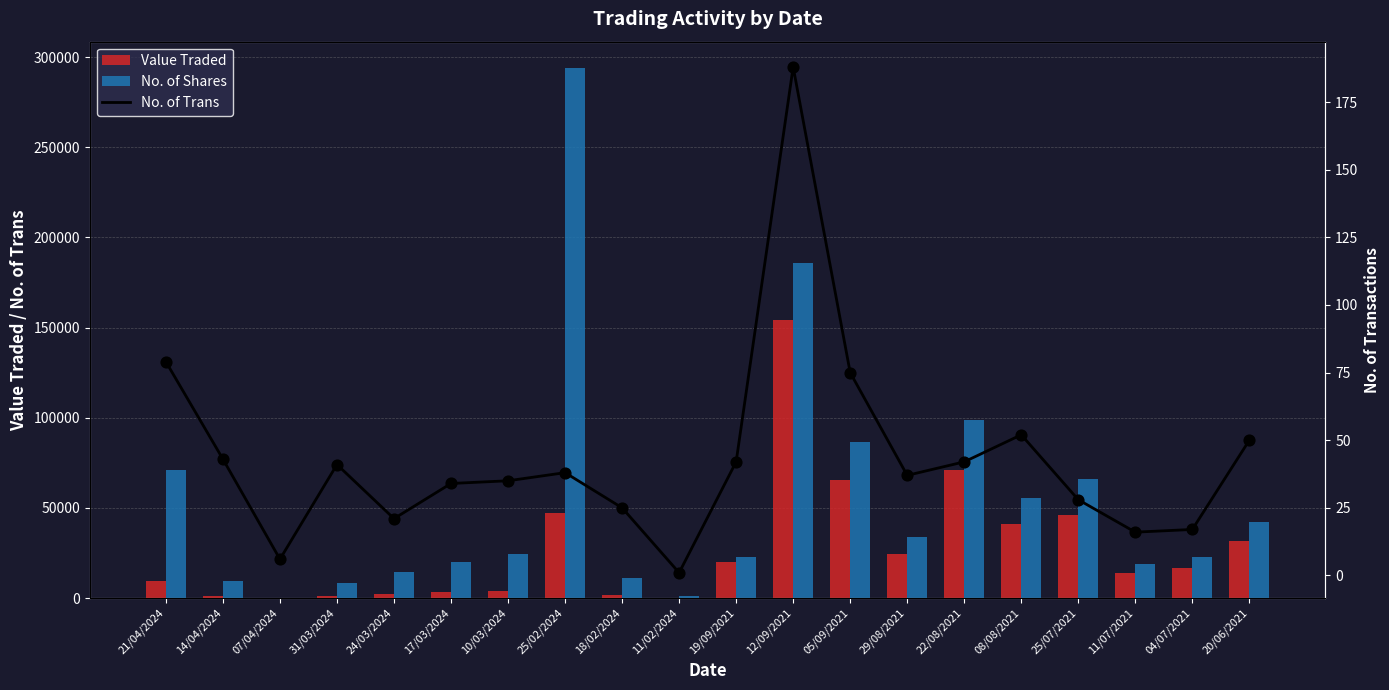

Which series has the largest total across all categories?

No. of Shares